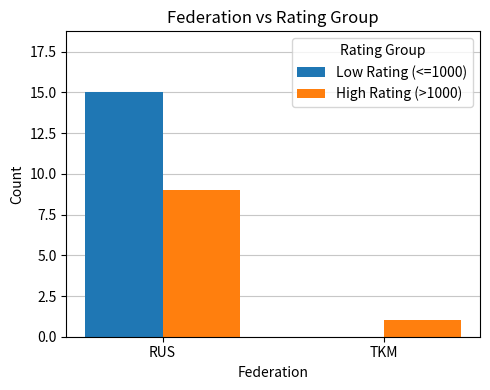

Reading left to right, extract all data points from this chart.

Low Rating (<=1000): RUS=15	TKM=0
High Rating (>1000): RUS=9	TKM=1